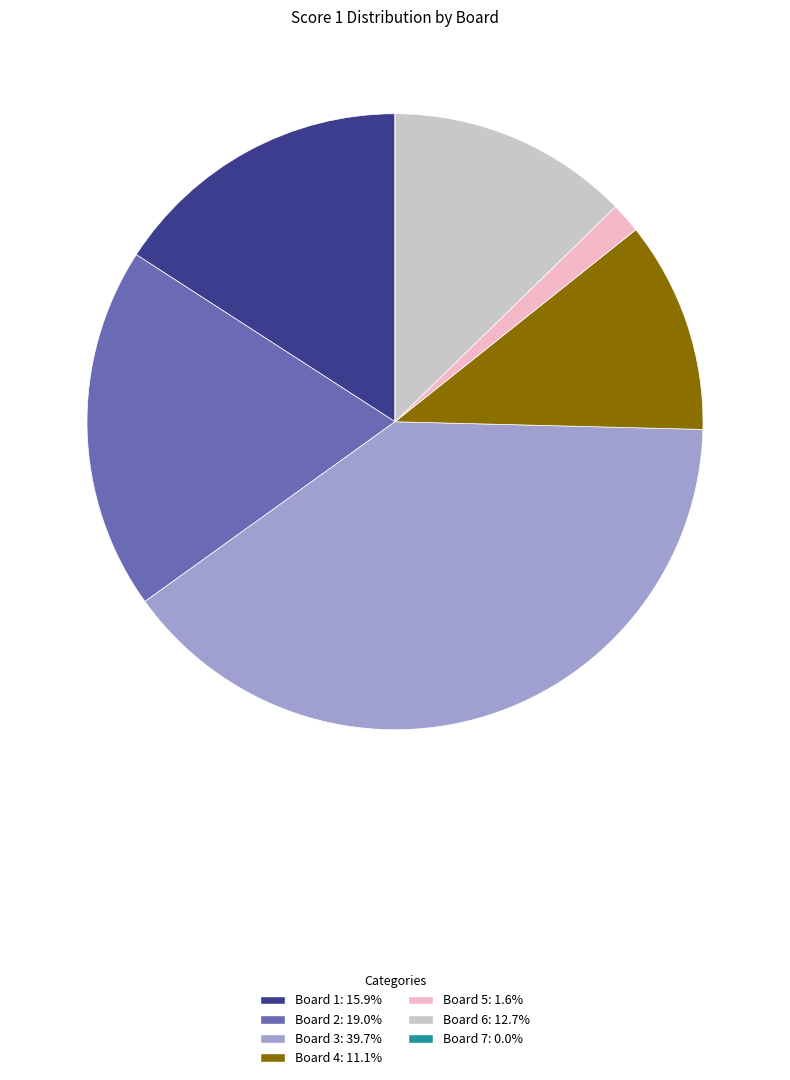

Is there any slice that represents more than half of the pie?

No